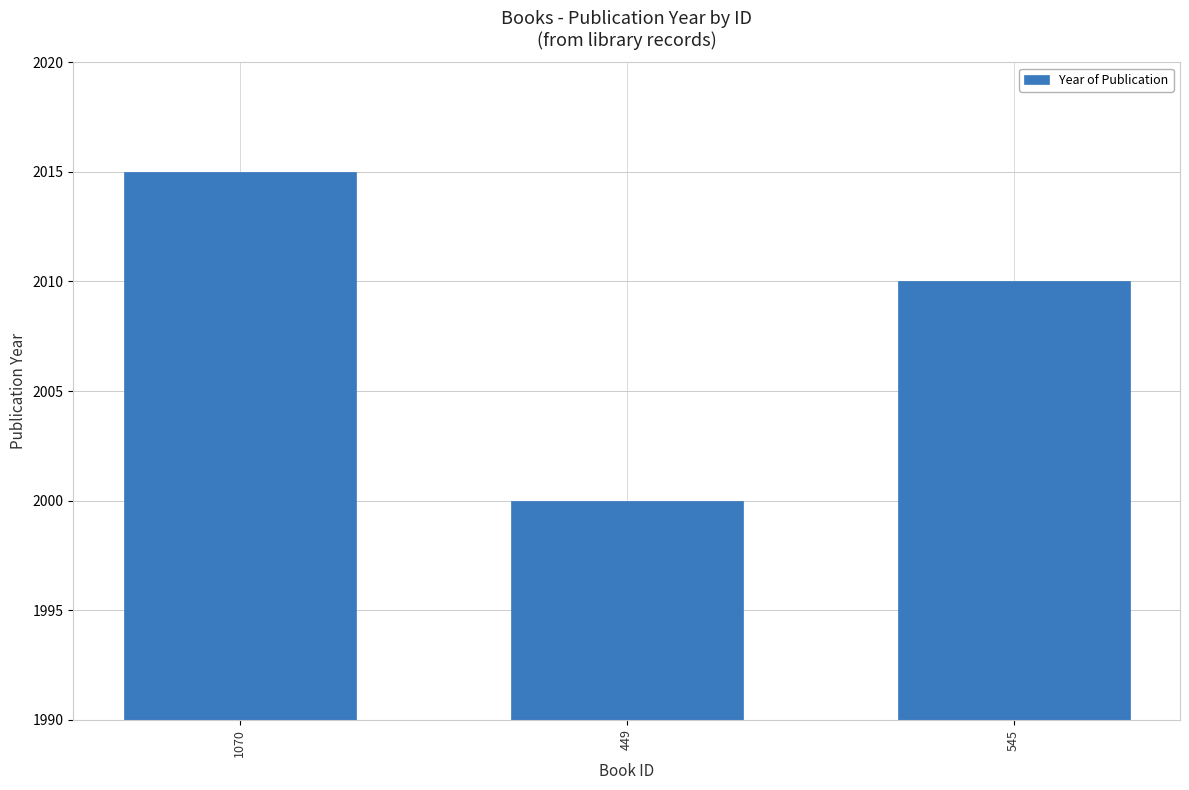

The chart shows a value of 2015 at 1070. True or false?

True